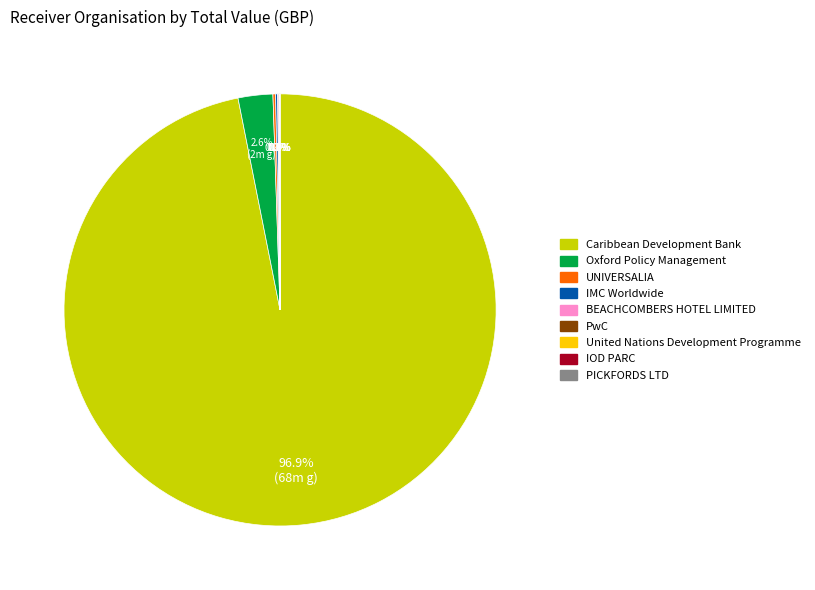

What percentage is NOT represented by Oxford Policy Management?

97.4%